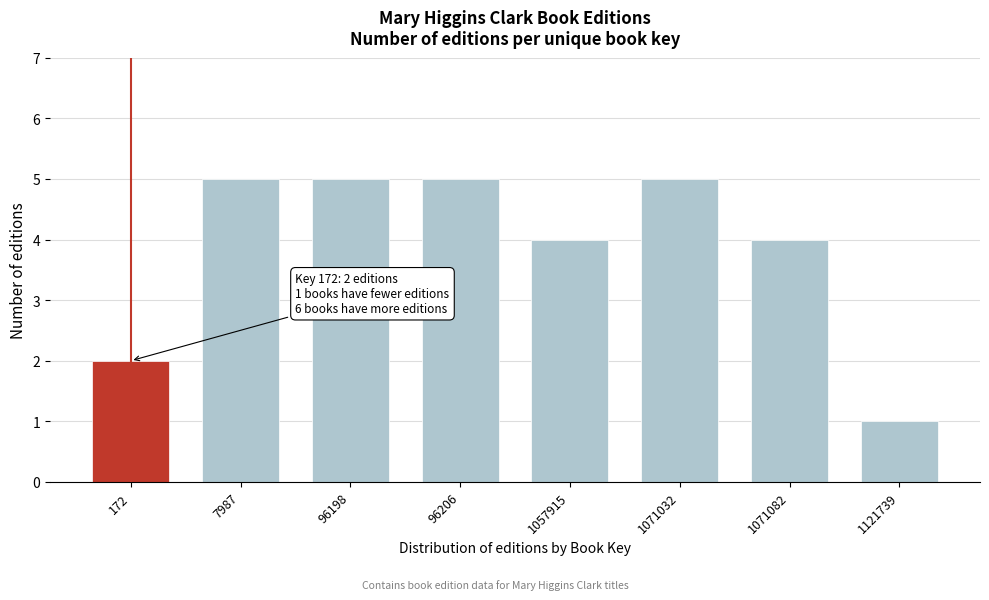

Reading left to right, transcribe all the data shown in this chart.

172=2	7987=5	96198=5	96206=5	1057915=4	1071032=5	1071082=4	1121739=1